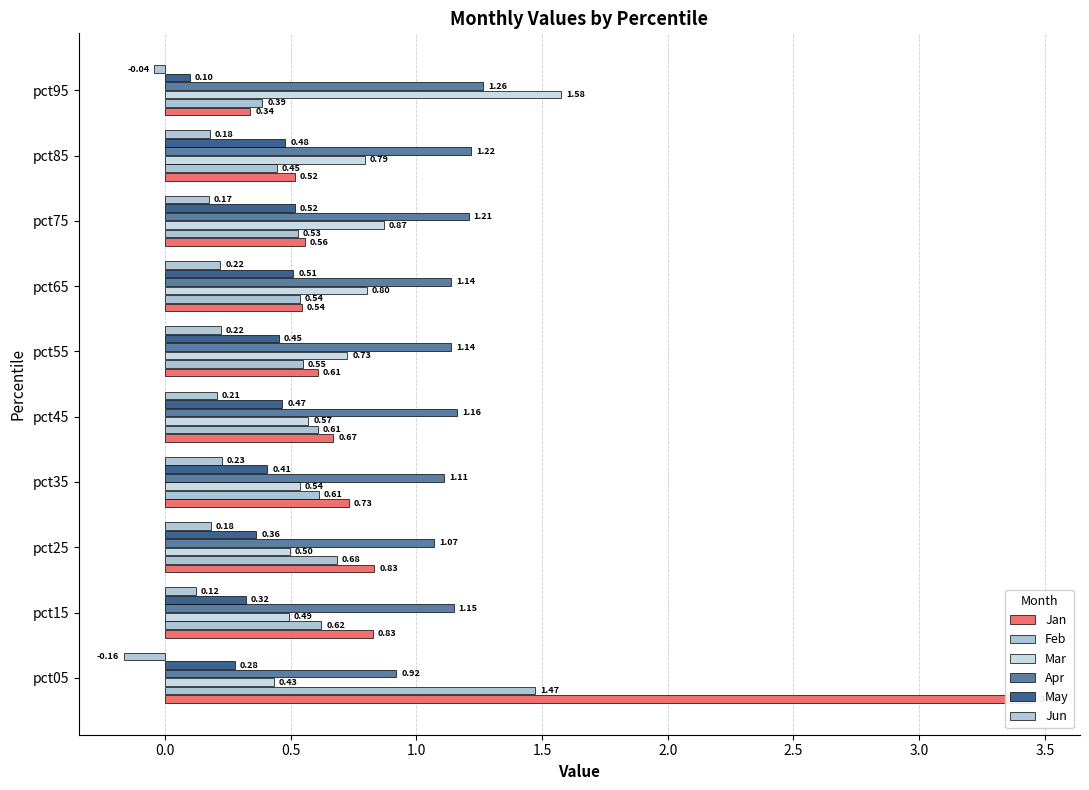

Is the value of Mar at pct05 greater than the value of Jan at pct35?

No